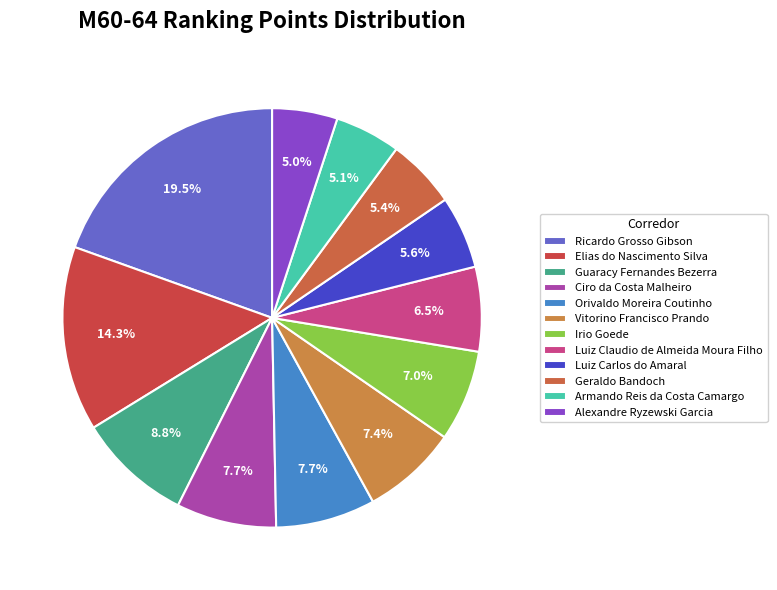

How many segments does this pie chart have?

12